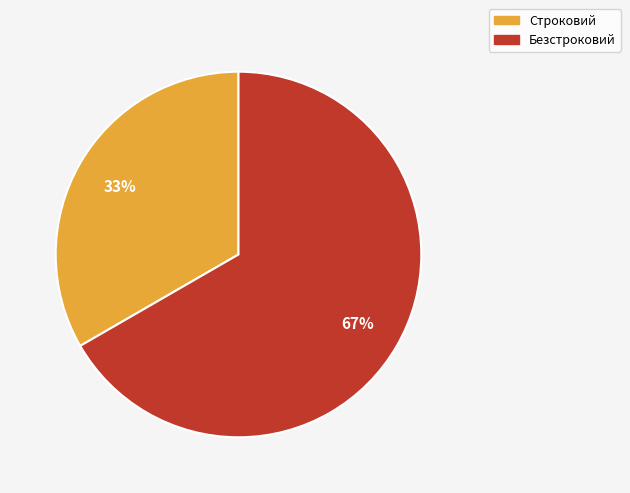

Rank the categories by value from highest to lowest.

Безстроковий, Строковий